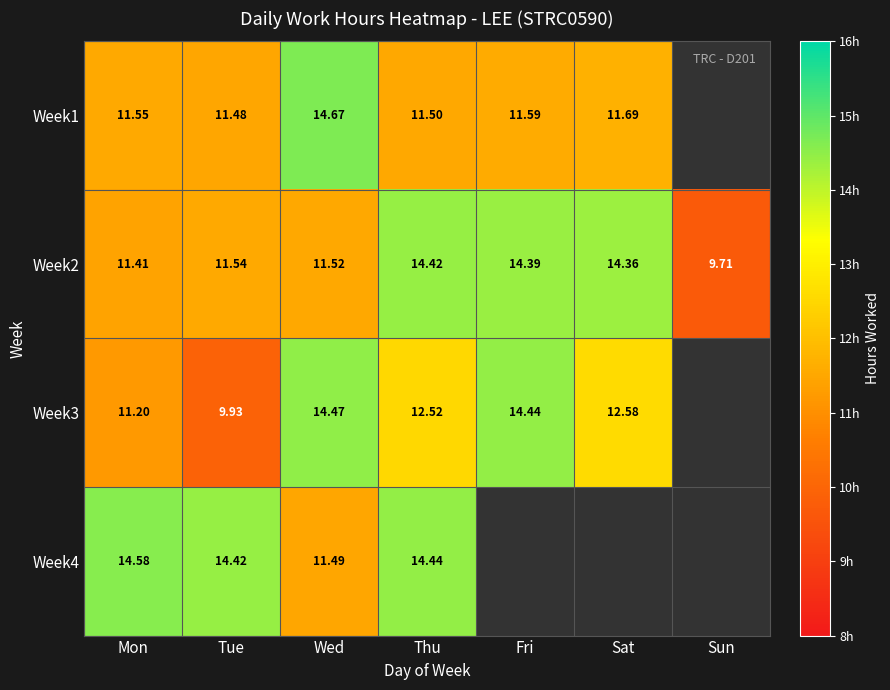

Count the number of categories in the chart.

7